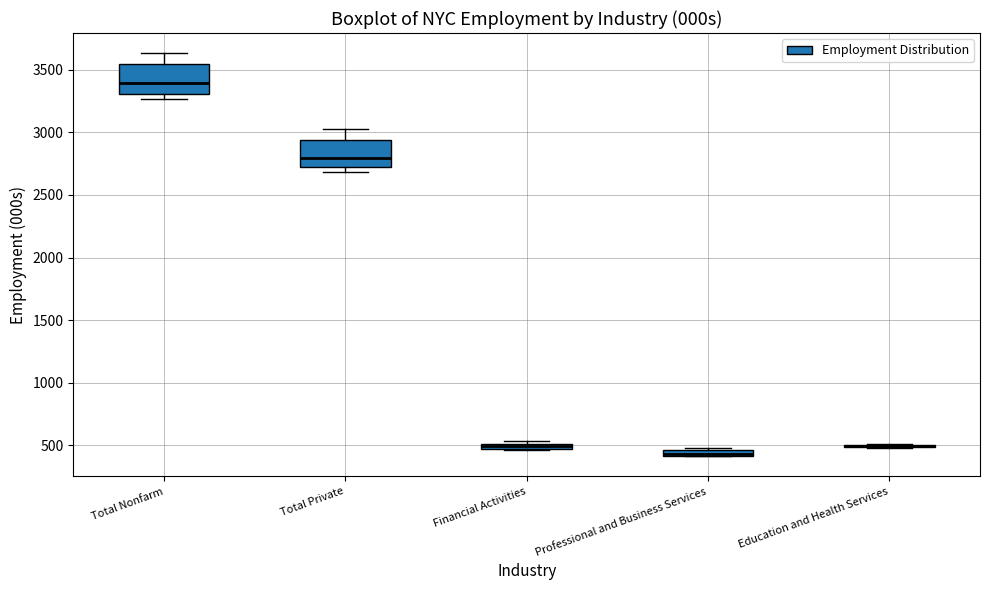

Where is the lower edge of the box for Total Nonfarm on the y-axis? The values are not printed on the chart, so give them approximately, as read against the axis.

3300